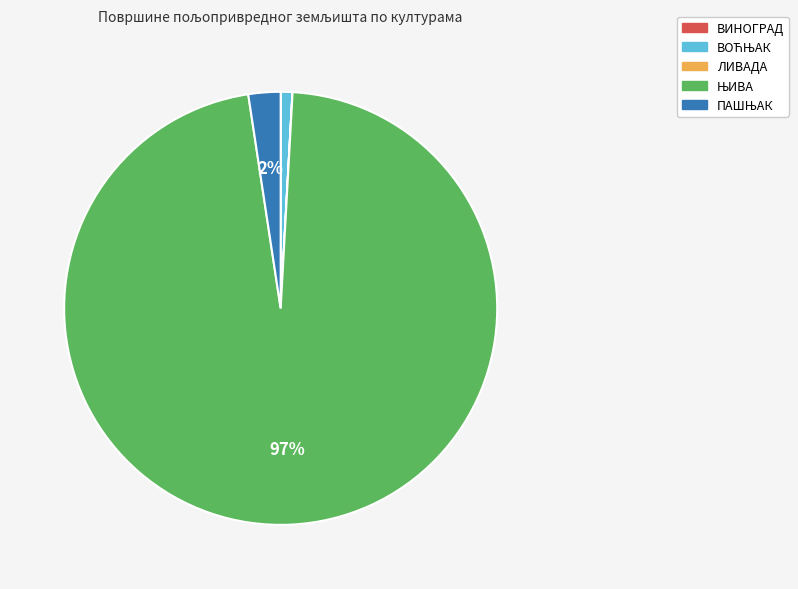

Is there a majority slice in this chart?

Yes